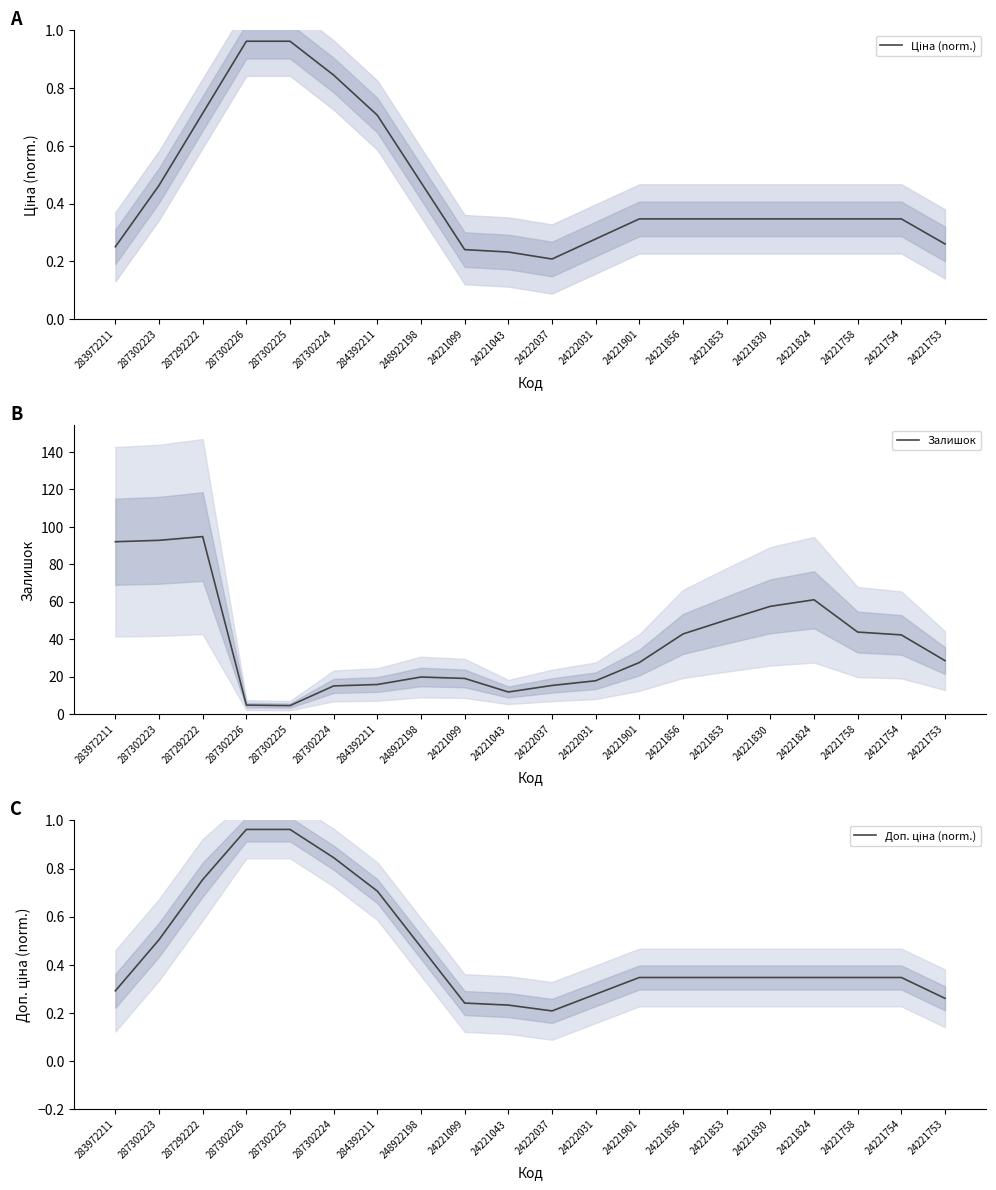

How many lines are shown in the chart?

3